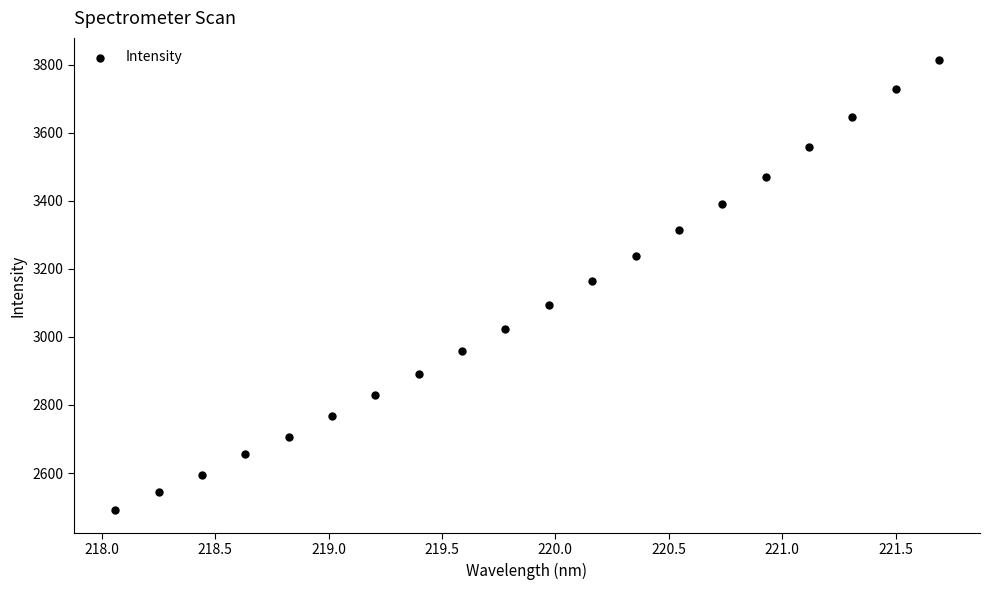

List the coordinates of all points as (X, Y) pairs, reading left to right.

(218.1, 2490.3)  (218.3, 2544.5)  (218.4, 2593.7)  (218.6, 2655.8)  (218.8, 2706.8)  (219.0, 2767.6)  (219.2, 2828.6)  (219.4, 2890.2)  (219.6, 2957.6)  (219.8, 3024.1)  (220.0, 3094.2)  (220.2, 3163.6)  (220.4, 3239.2)  (220.5, 3313.5)  (220.7, 3392.2)  (220.9, 3471.5)  (221.1, 3558.9)  (221.3, 3647.6)  (221.5, 3729.8)  (221.7, 3813.0)